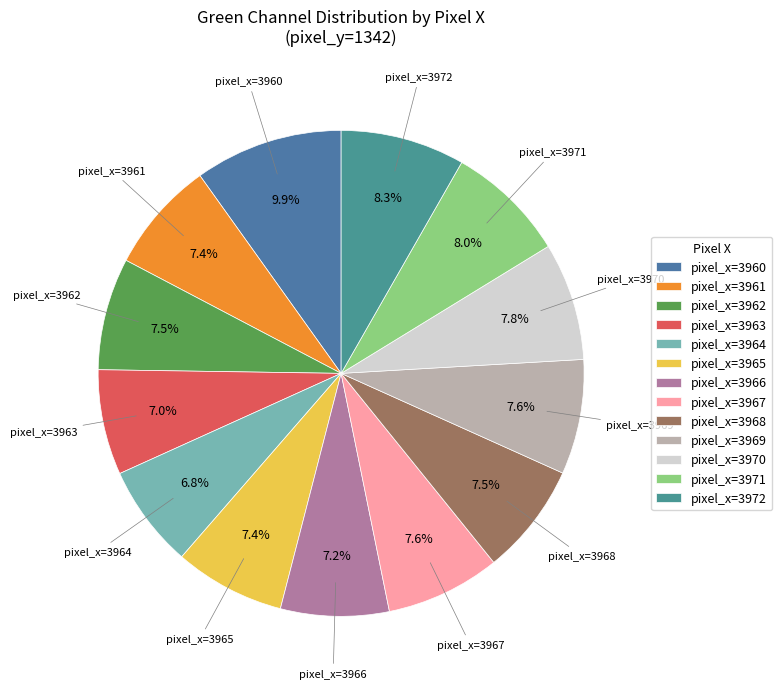

Approximately how many times larger is the value at pixel_x=3971 compared to pixel_x=3960?

0.8